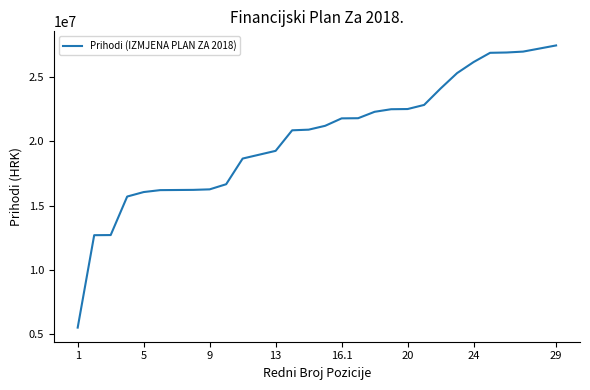

What is the maximum value shown in the chart?

27481000